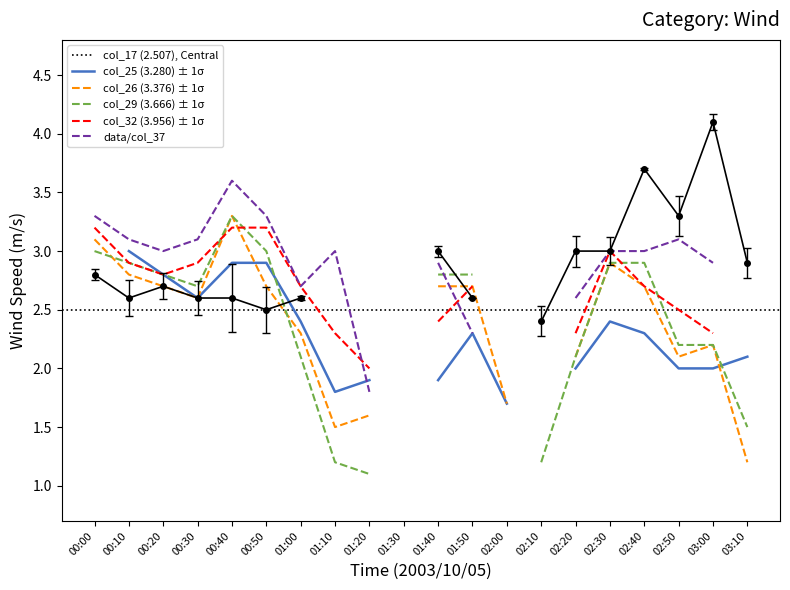

Is this an area chart (filled region under the line)?

No